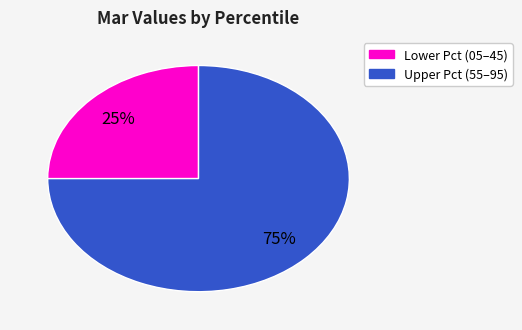

How many slices are in this pie chart?

2